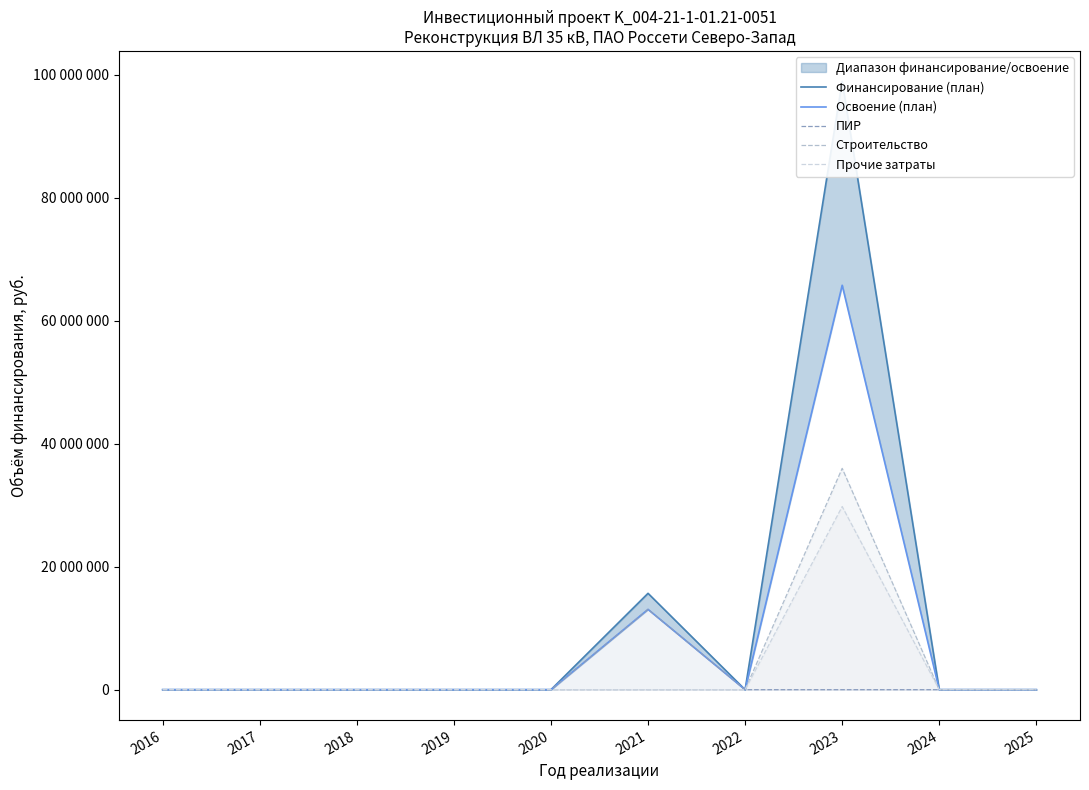

Rank the categories by Финансирование (план) value from lowest to highest.

2016, 2017, 2018, 2019, 2020, 2022, 2024, 2025, 2021, 2023